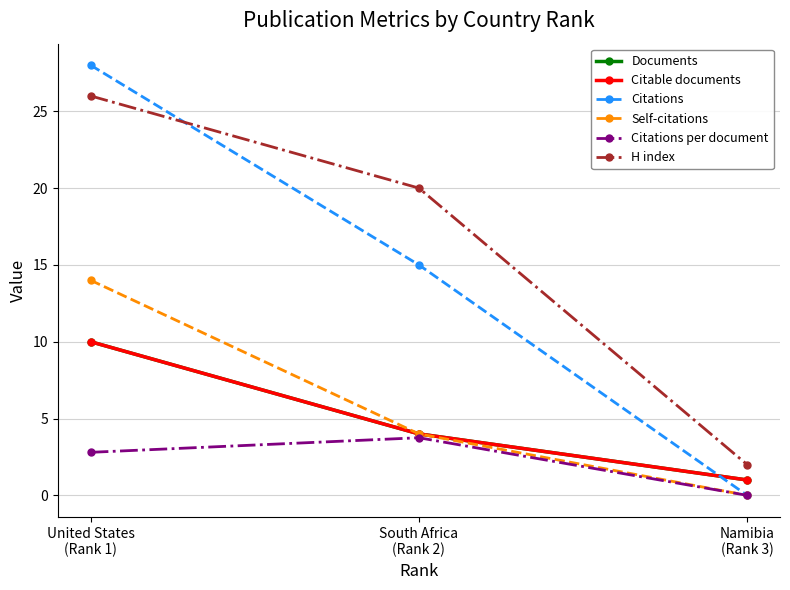

What is the label of the 3rd point from the left?

Namibia
(Rank 3)